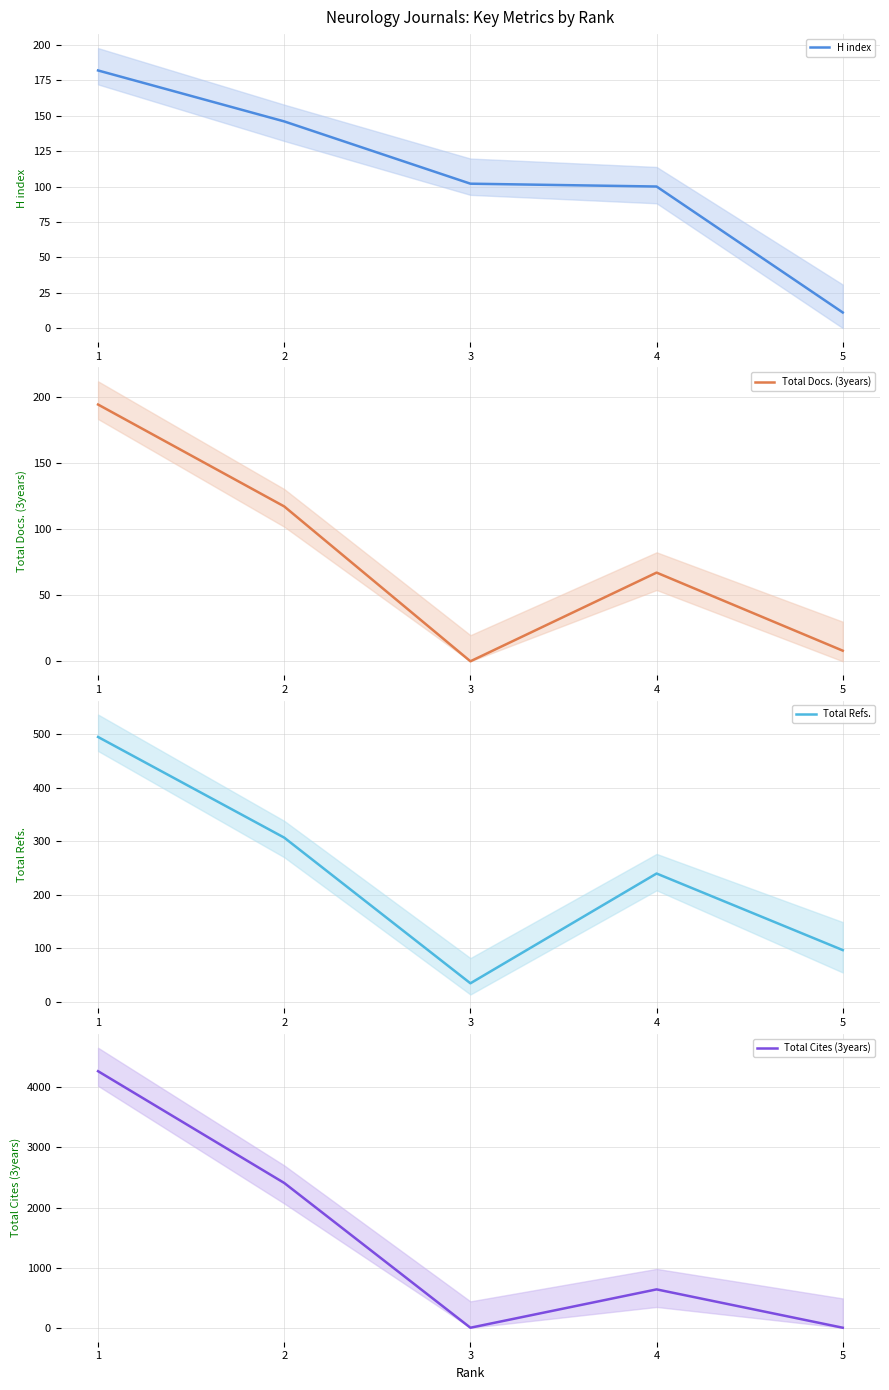

Where does the H index series first go above 102?

1